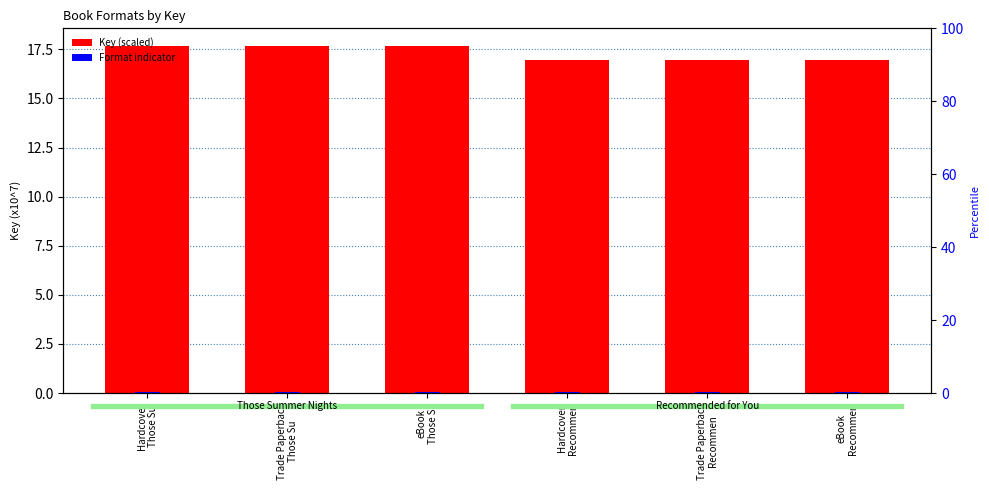

Rank the series by their average value, from highest to lowest.

Key (scaled), Format indicator